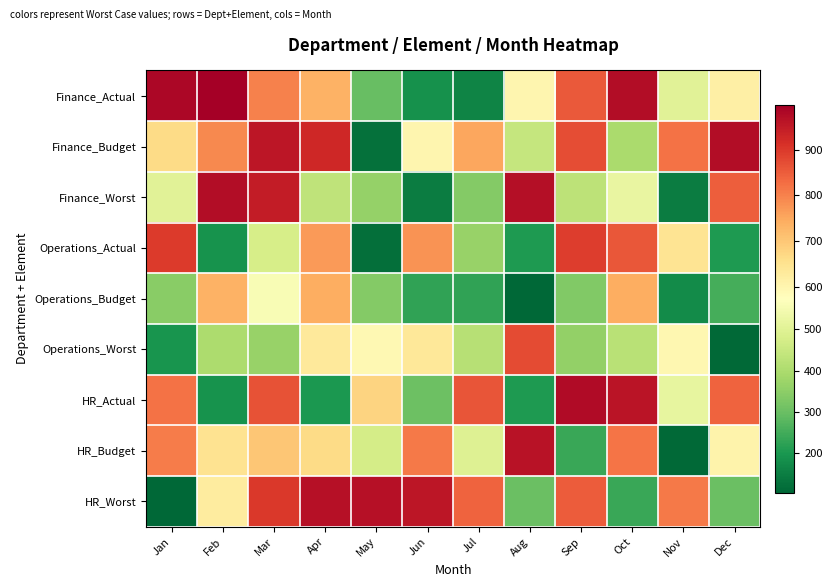

What is the difference between the highest and lowest values at May?

844